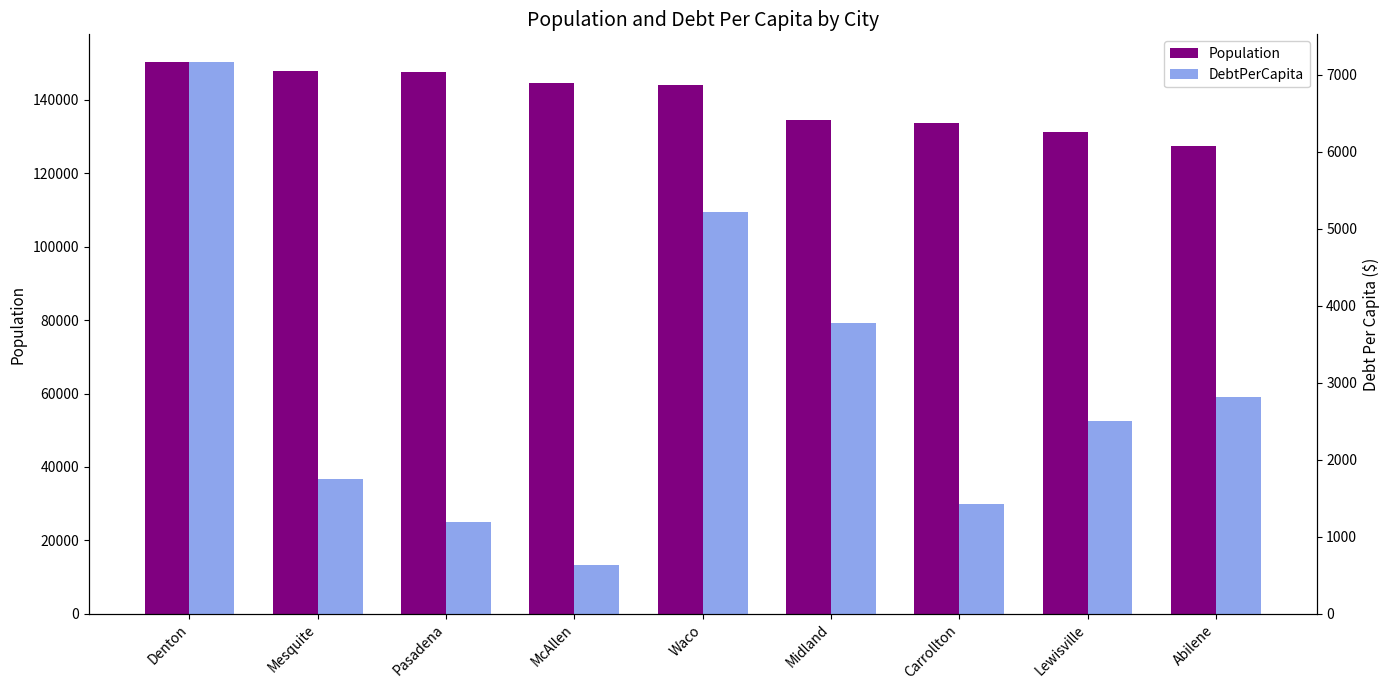

What is the spread (max minus min) of values at Mesquite?

146145.7